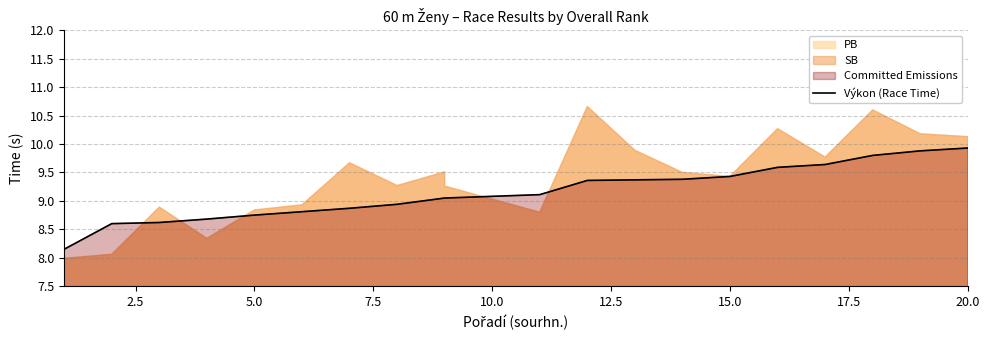

How many data points are above 9?

12